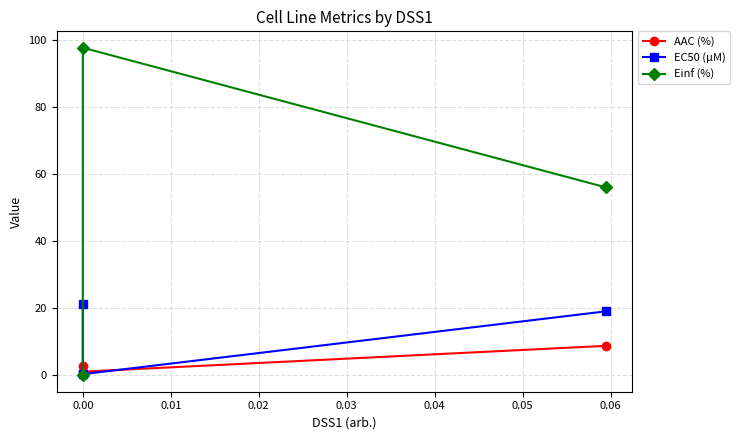

How many categories are shown in the chart?

3